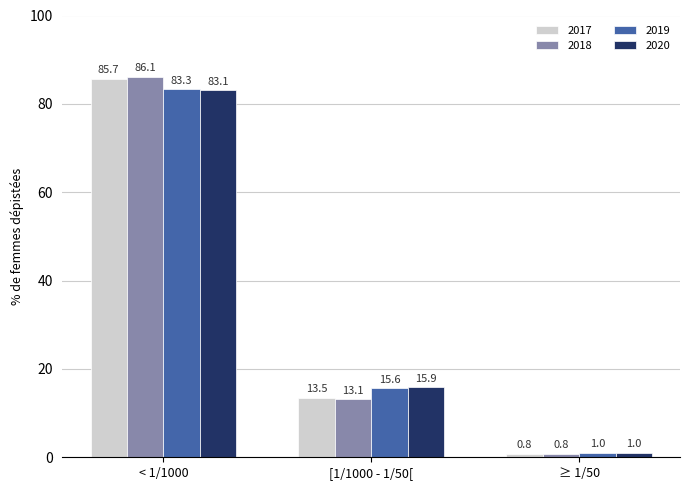

List the series in order of their peak value, highest first.

2018, 2017, 2019, 2020